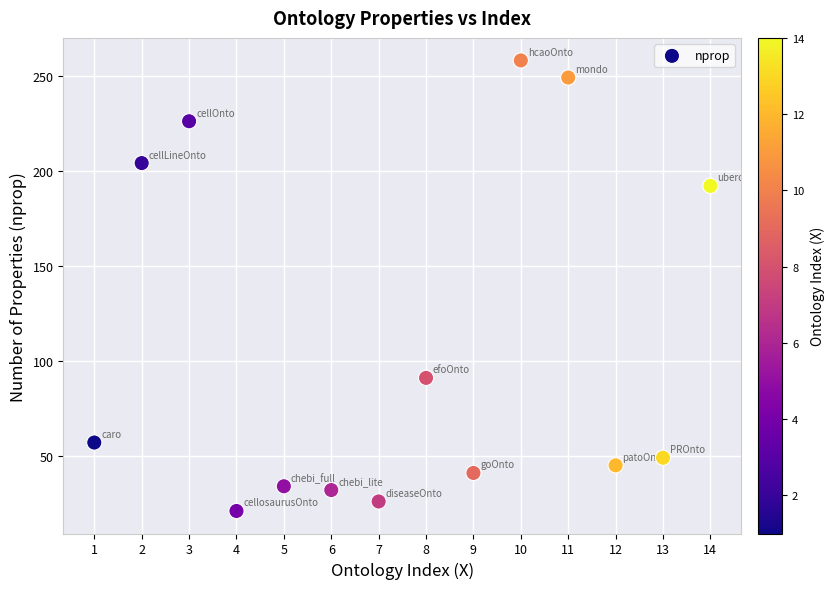

What Y value in the scatter plot is closest to 139?

91